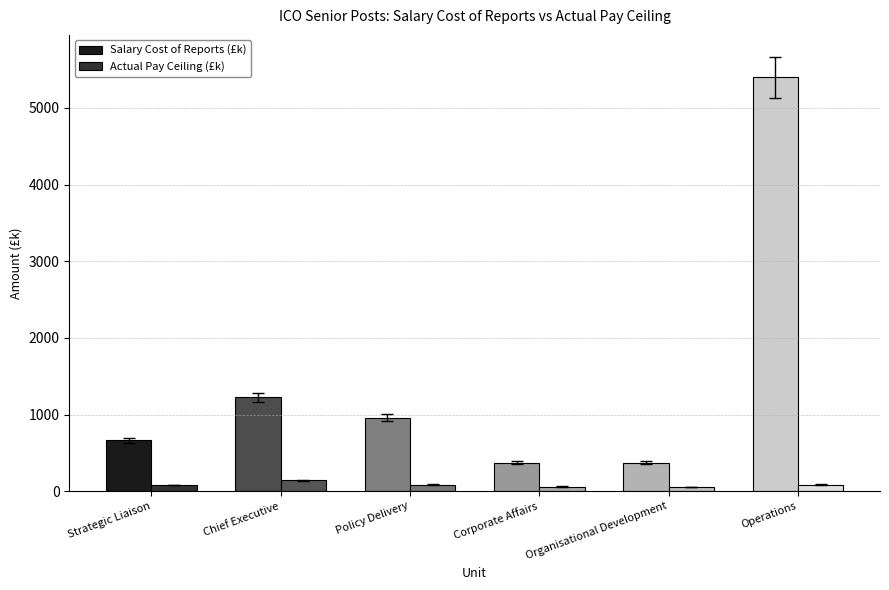

At how many categories does at least one series exceed 188?

6